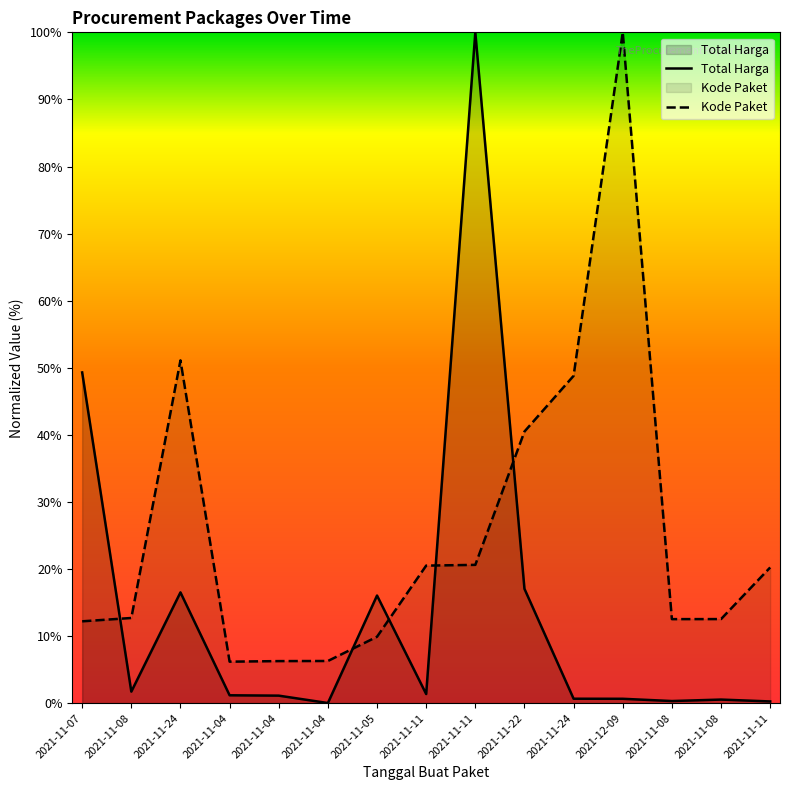

True or false: Kode Paket and Total Harga intersect in this chart.

True